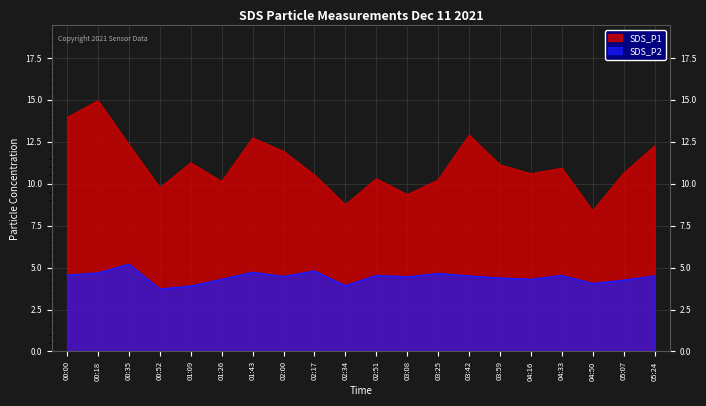

What is the average value of the SDS_P2 series?

4.4